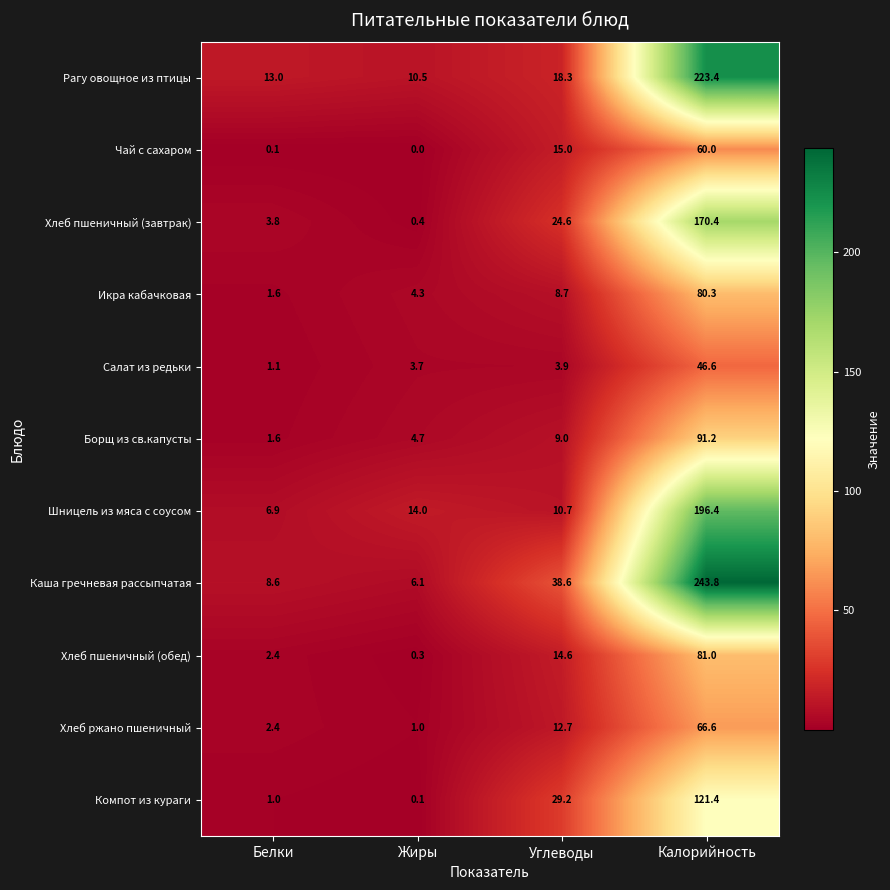

How many values in the Хлеб пшеничный (завтрак) series exceed 24?

2